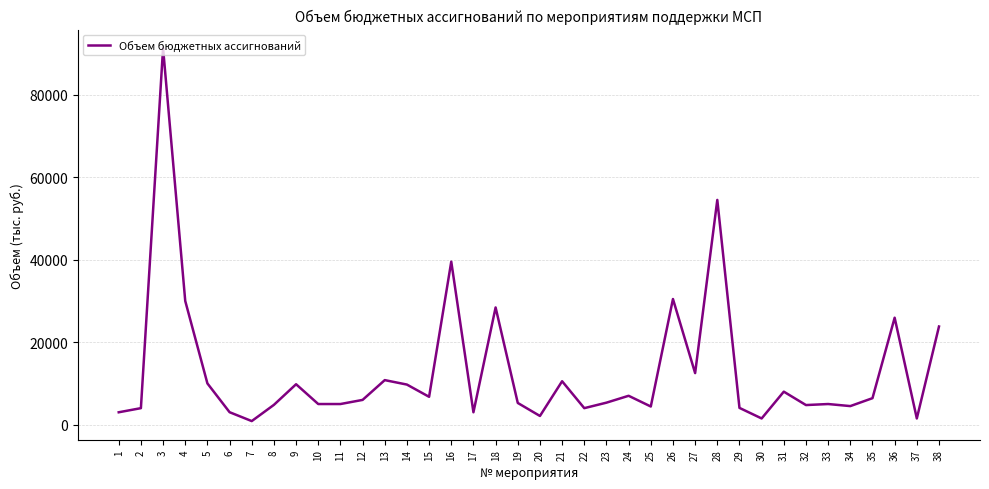

How many values are below 6000?

19